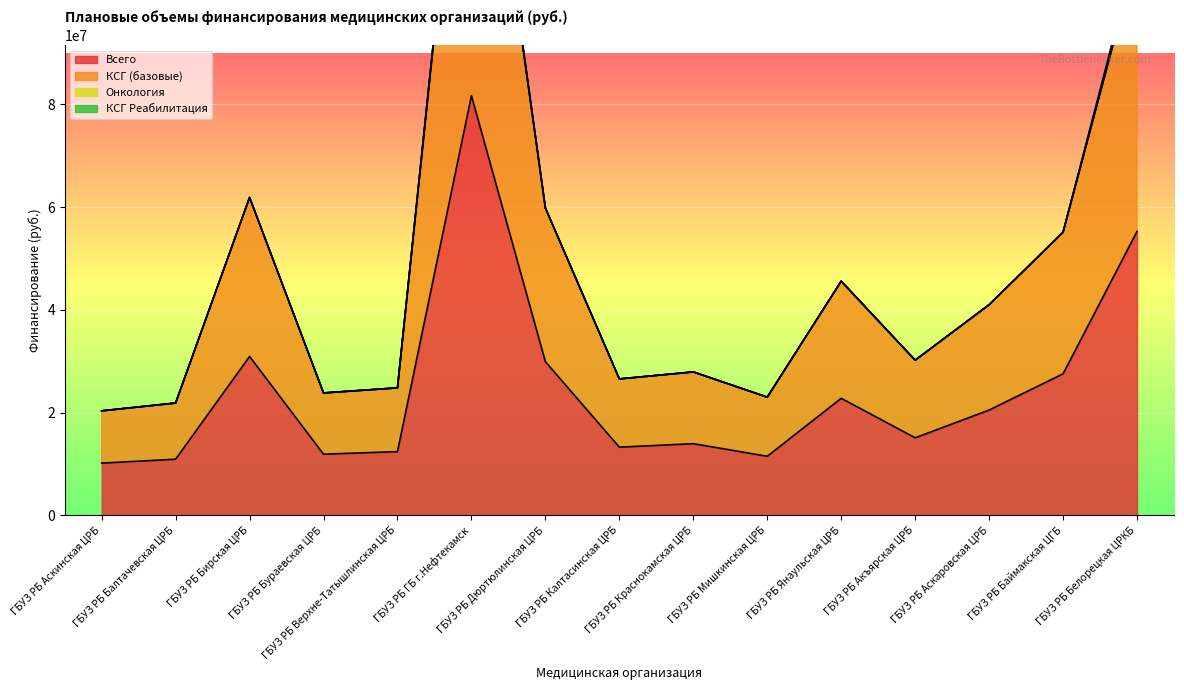

Where is Всего nearest to the value 45921041?

ГБУЗ РБ Белорецкая ЦРКБ